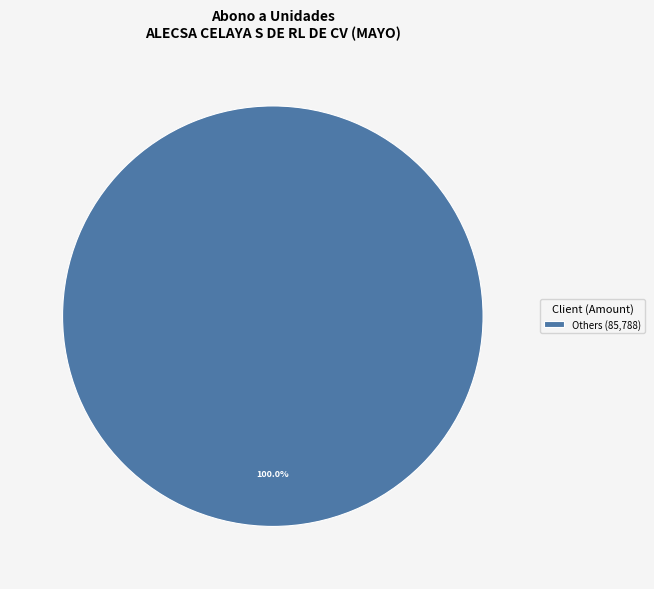

What is the majority slice?

Others (85,788)